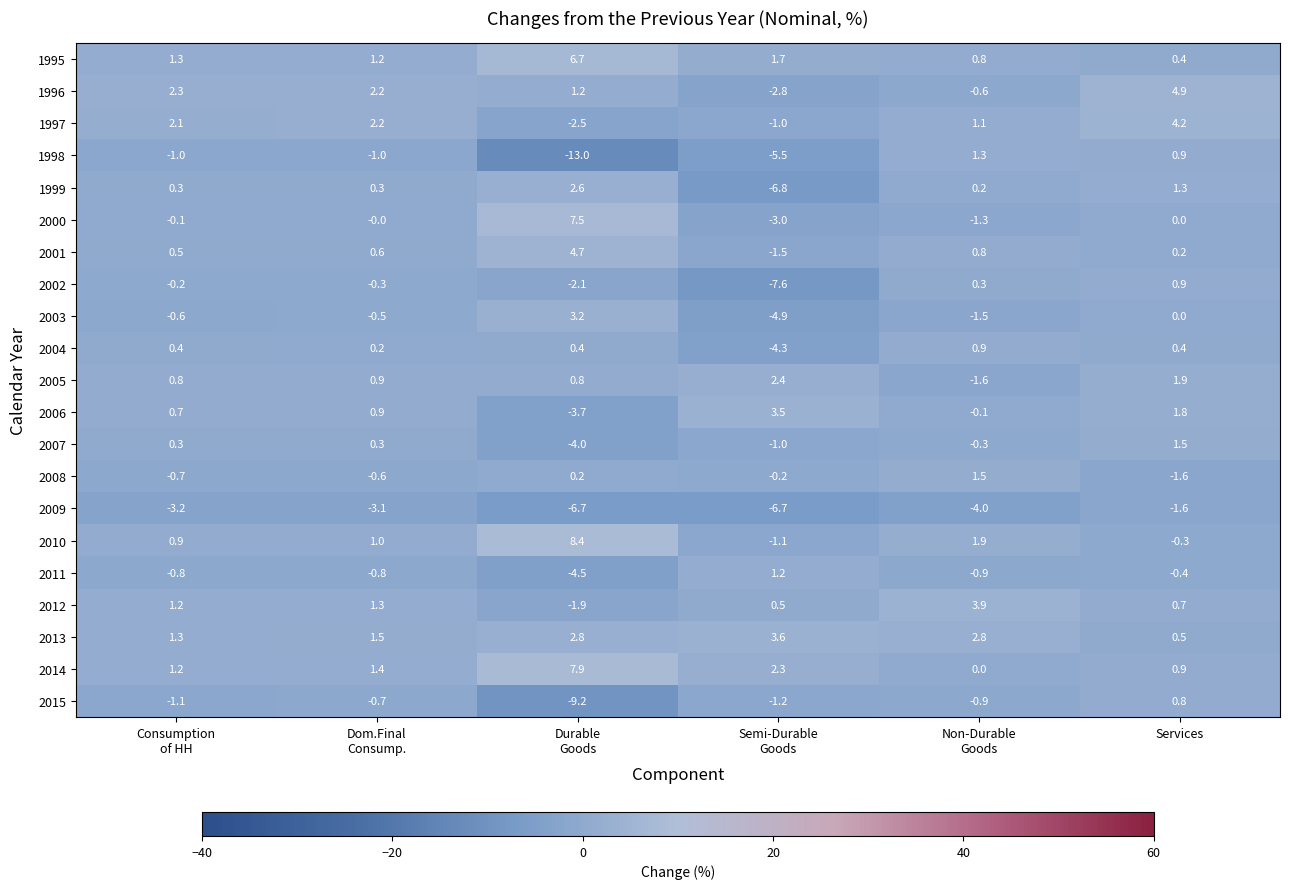

At which category is the sum across all series the highest?

Services